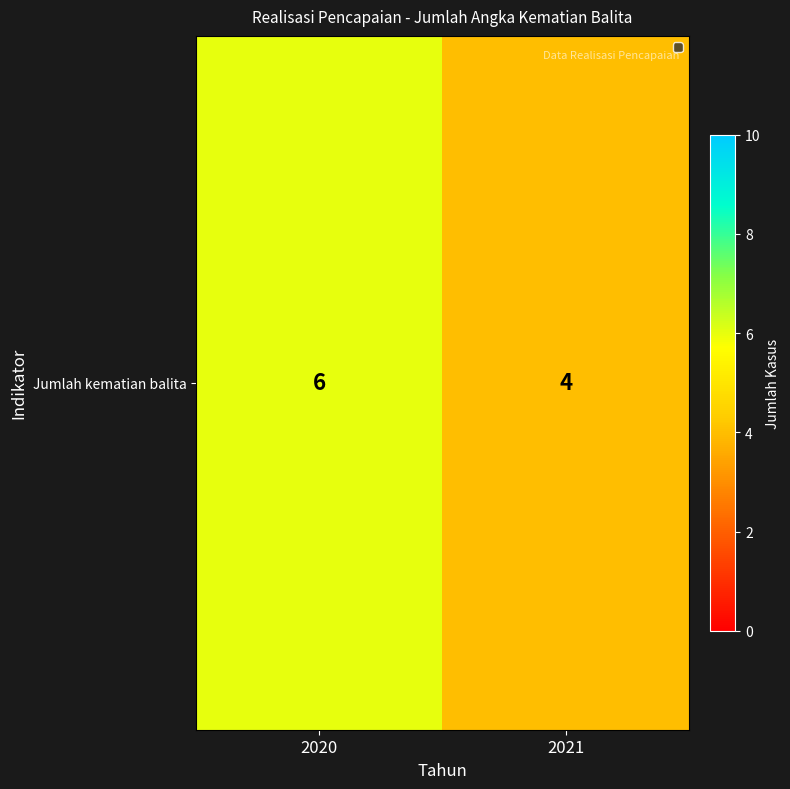

What is the change in value from 2020 to 2021?

-2